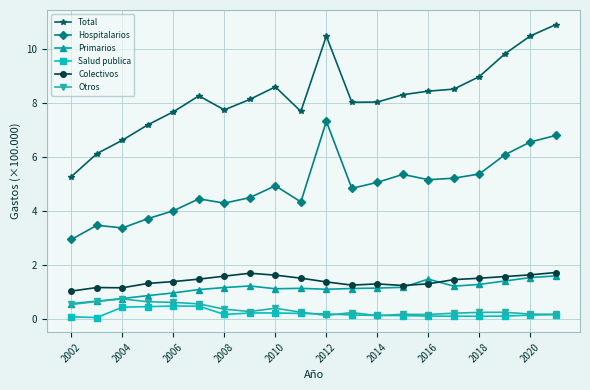

Which series has the largest total across all categories?

Total